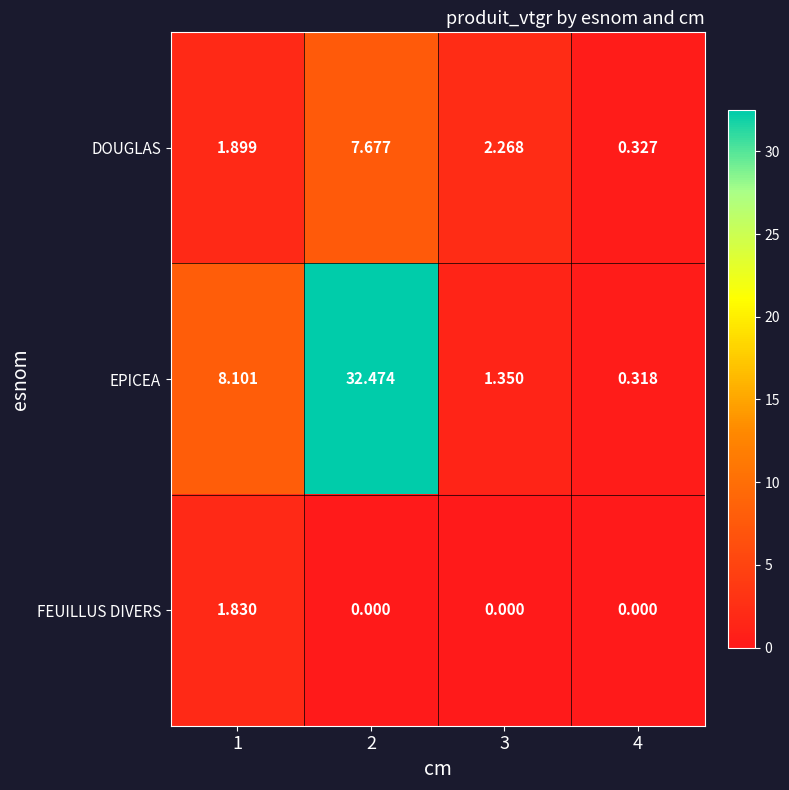

Which series has the largest total across all categories?

EPICEA